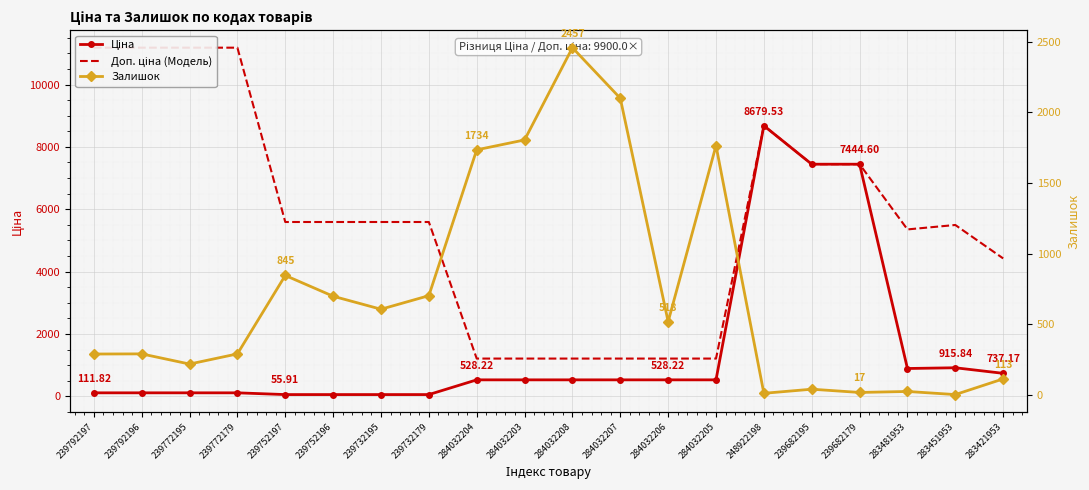

True or false: Ціна has a value of 94.4 at 239732195.

False